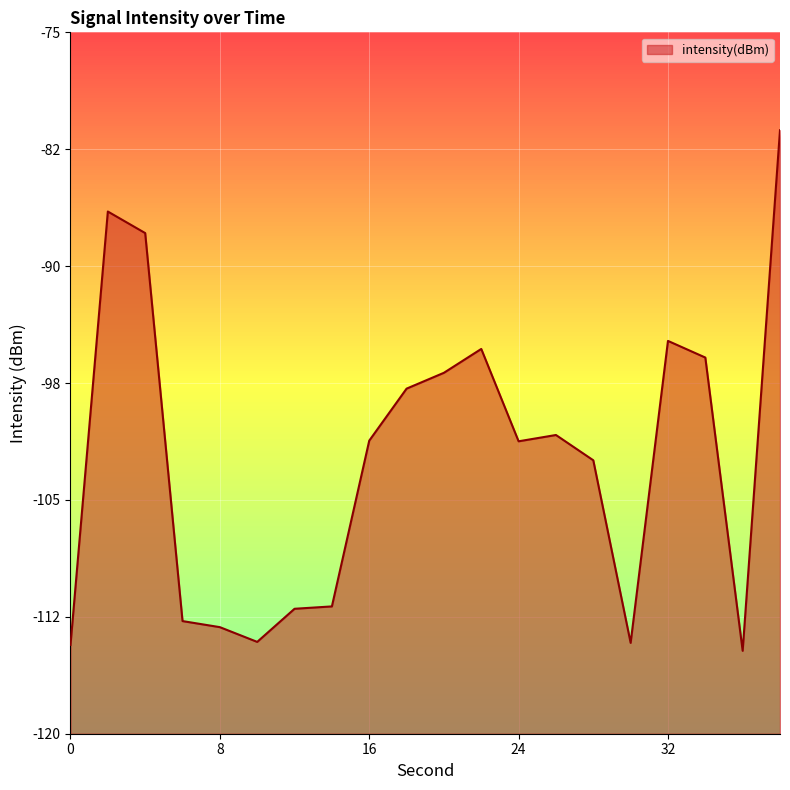

How many lines are shown in the chart?

1